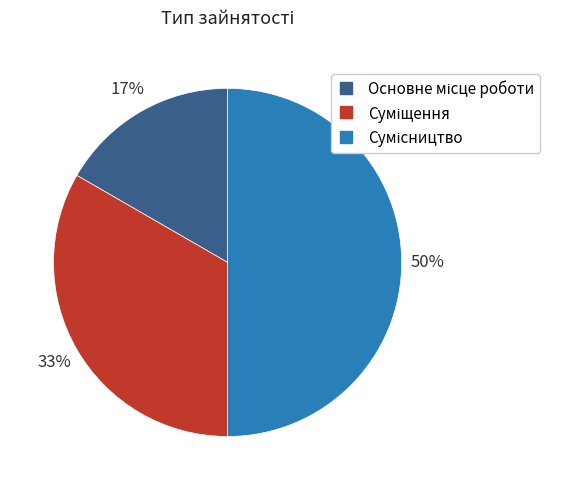

True or false: Основне місце роботи accounts for 27% of the total.

False